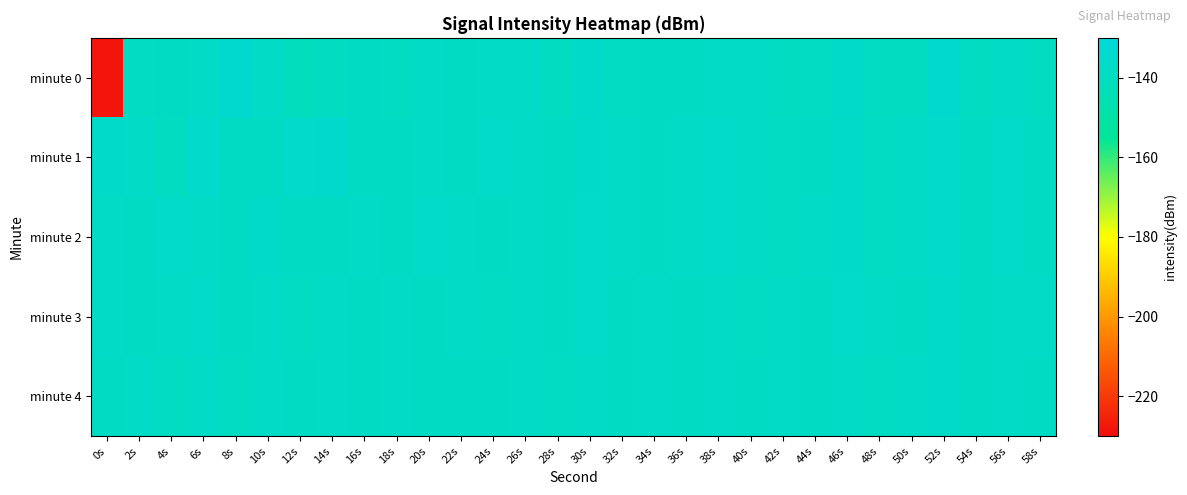

Which series changed the most between 6s and 22s?

minute 1